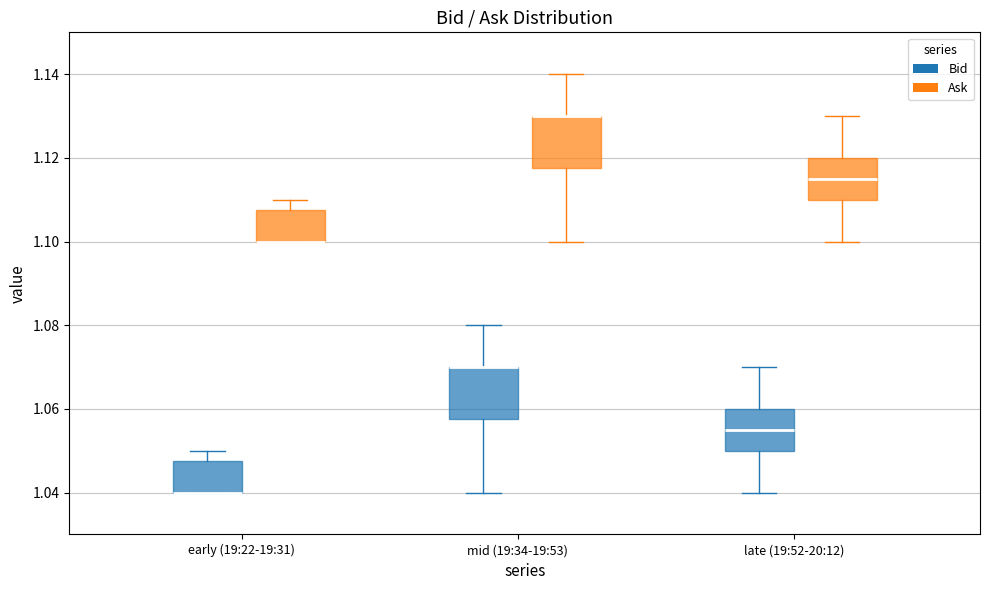

Reading left to right, read every box against the y-axis: the position of its median line, the range the box covers, and the ends of its whiskers. The values are not printed on the chart, so give them approximately, as read against the axis.

early (19:22-19:31) (Bid): median 1.040 (drawn on the box's lower edge), box 1.040 to 1.048, whiskers 1.040 to 1.050
early (19:22-19:31) (Ask): median 1.100 (drawn on the box's lower edge), box 1.100 to 1.108, whiskers 1.100 to 1.110
mid (19:34-19:53) (Bid): median 1.070 (drawn on the box's upper edge), box 1.058 to 1.070, whiskers 1.040 to 1.080
mid (19:34-19:53) (Ask): median 1.130 (drawn on the box's upper edge), box 1.118 to 1.130, whiskers 1.100 to 1.140
late (19:52-20:12) (Bid): median 1.056, box 1.050 to 1.060, whiskers 1.040 to 1.070
late (19:52-20:12) (Ask): median 1.116, box 1.110 to 1.120, whiskers 1.100 to 1.130